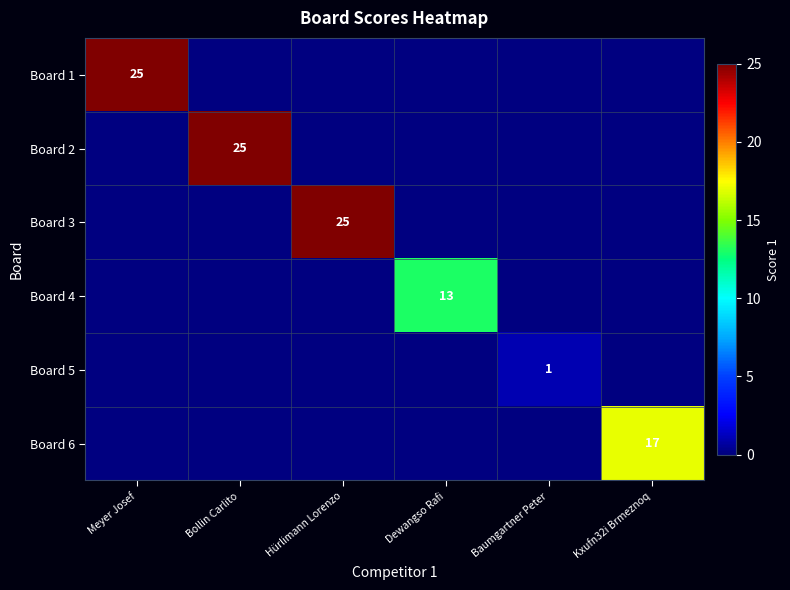

Is it true that Board 2 equals 10 at Bollin Carlito?

False